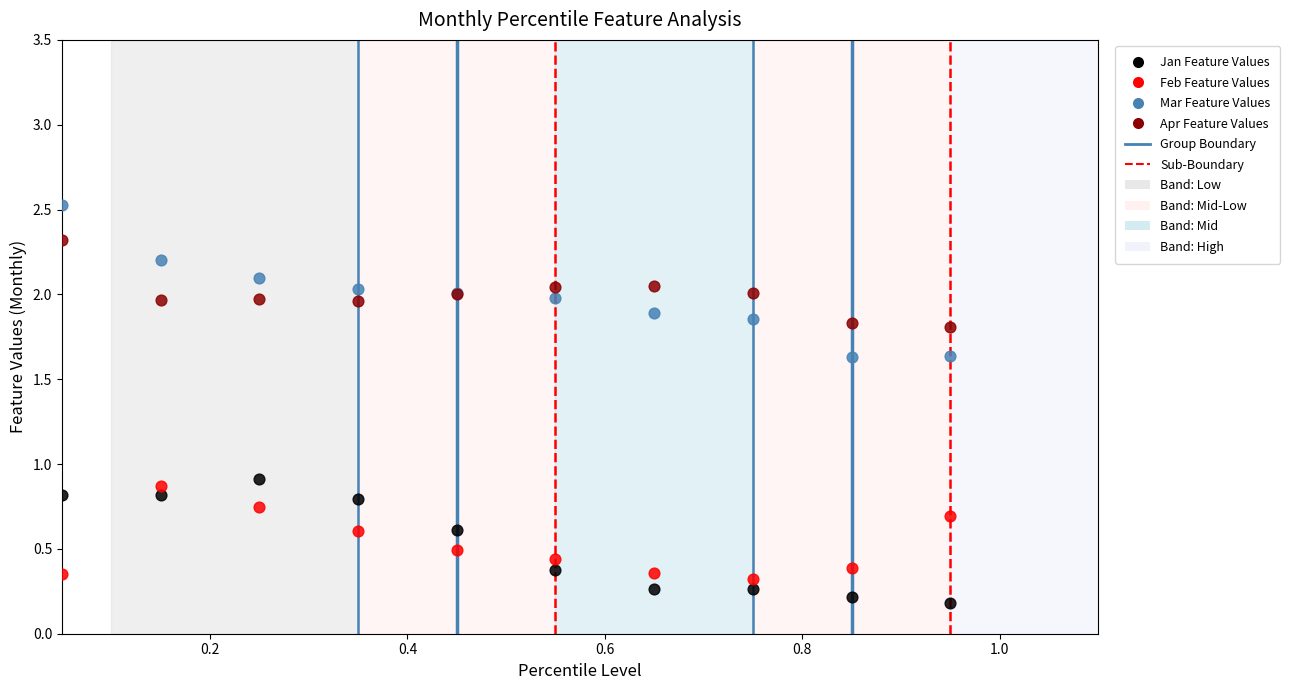

Which series reaches the minimum Y coordinate?

Jan Feature Values